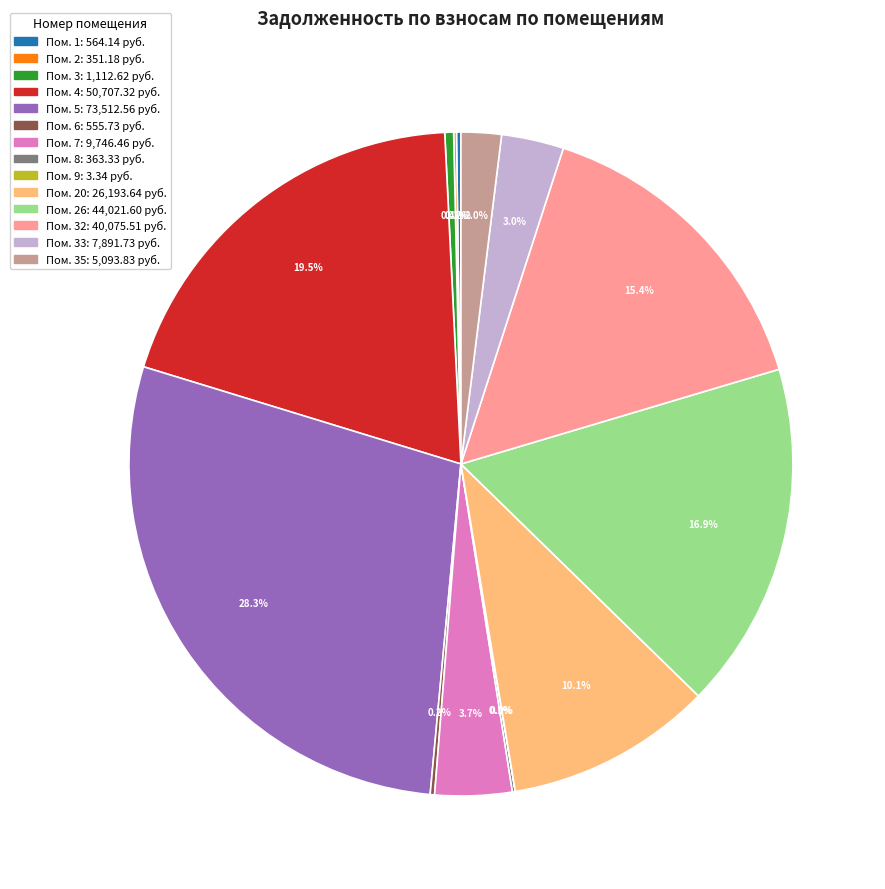

Is there a majority slice in this chart?

No